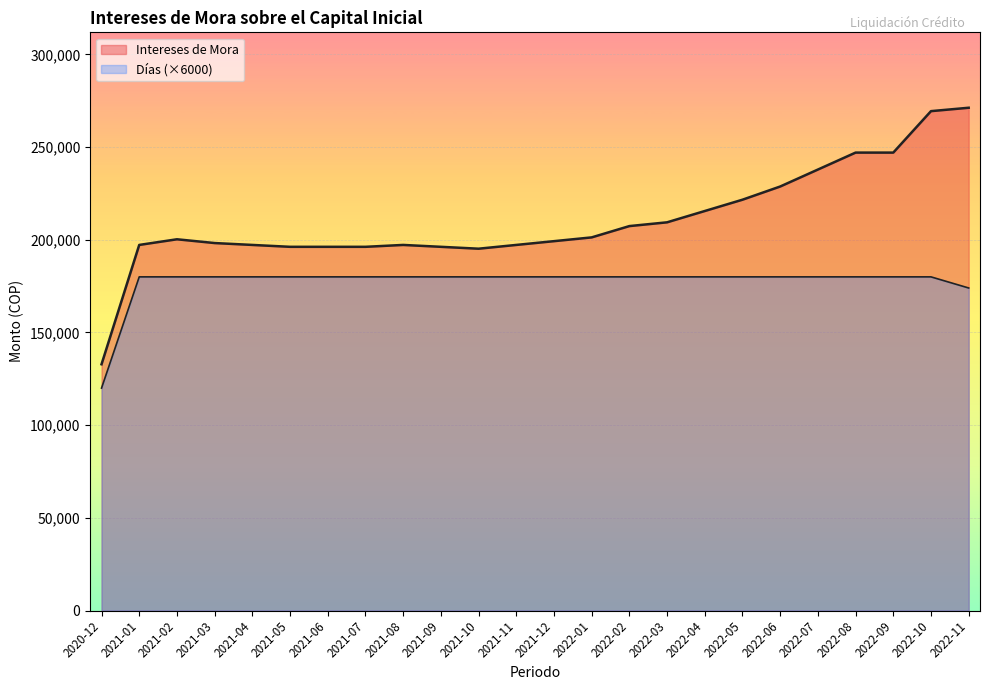

True or false: Intereses de Mora and Dias cross at least once.

False